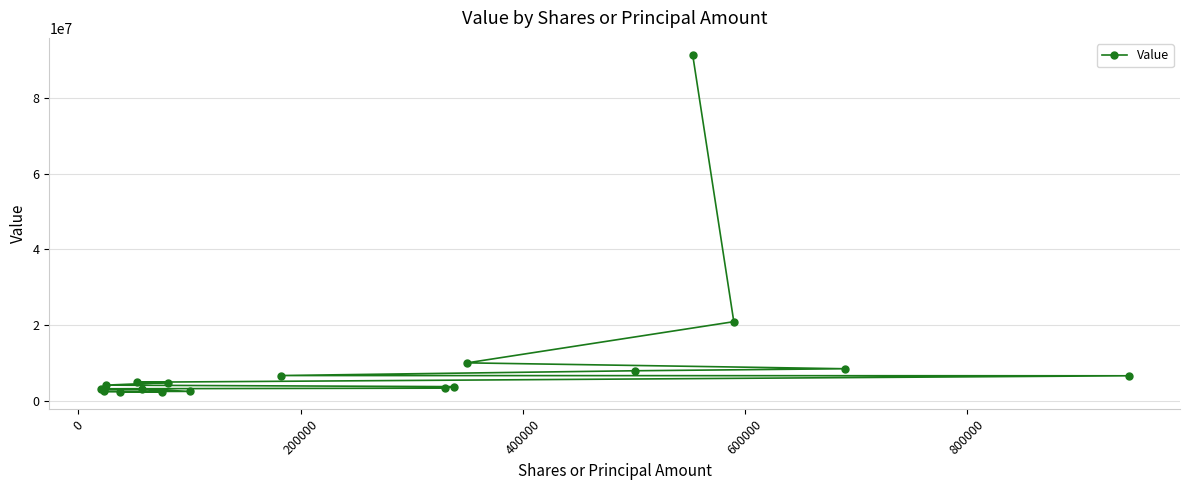

What is the sum of all values?

193083000